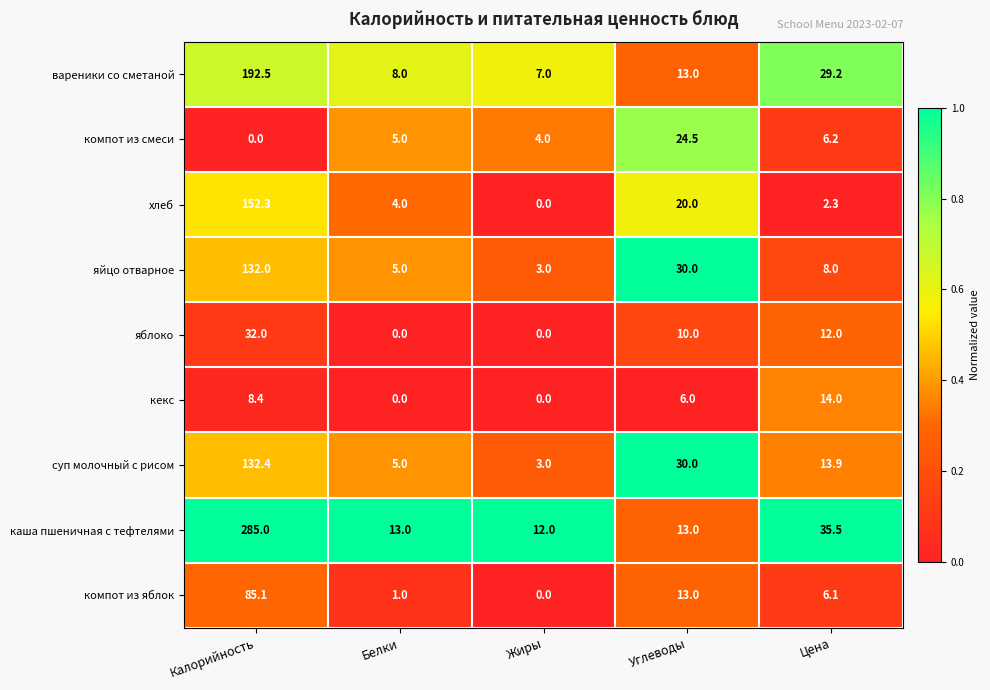

The value of компот из смеси at Углеводы is 24.5. True or false?

True